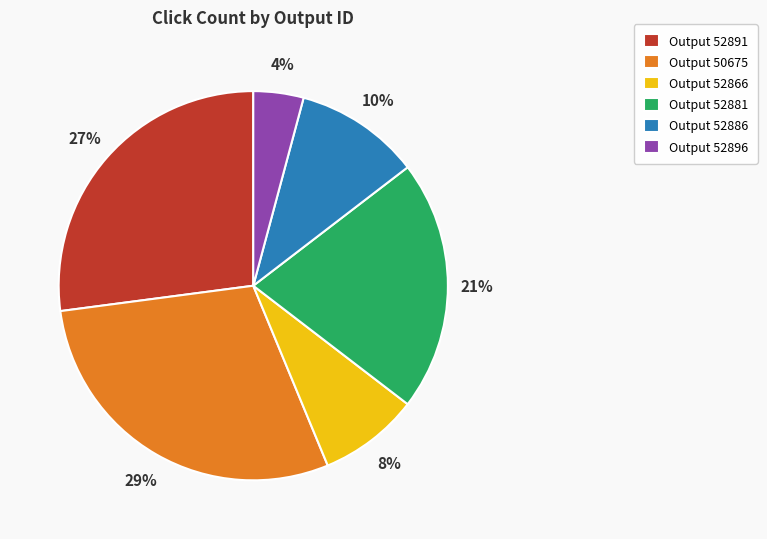

Is there any slice that represents more than half of the pie?

No